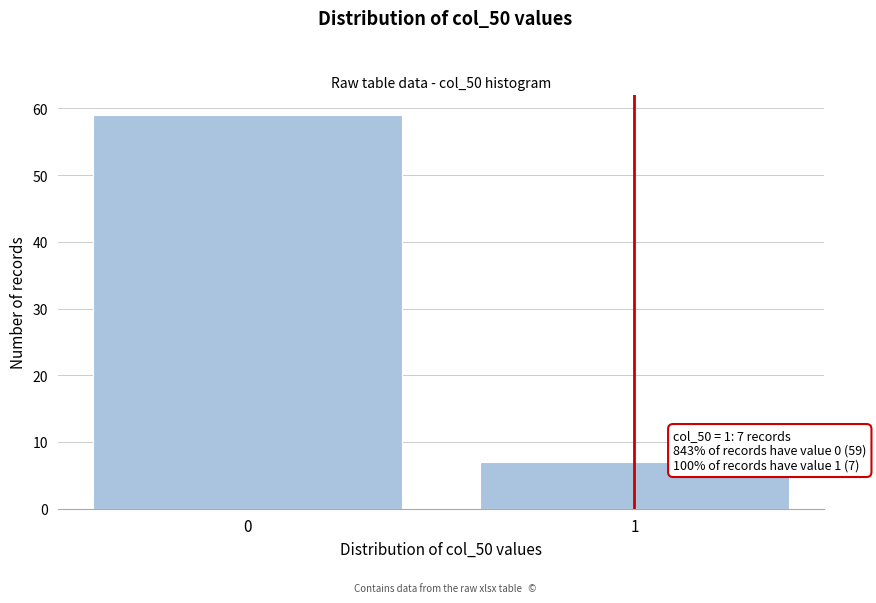

Reading left to right, transcribe all the data shown in this chart.

59	7